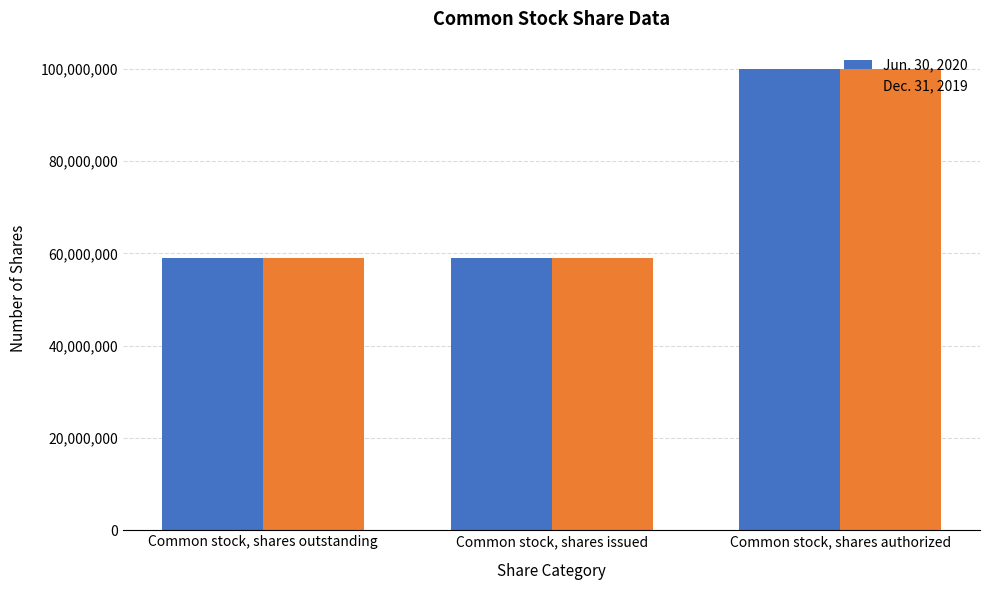

How many Dec. 31, 2019 values are between 58992500 and 100000000?

3